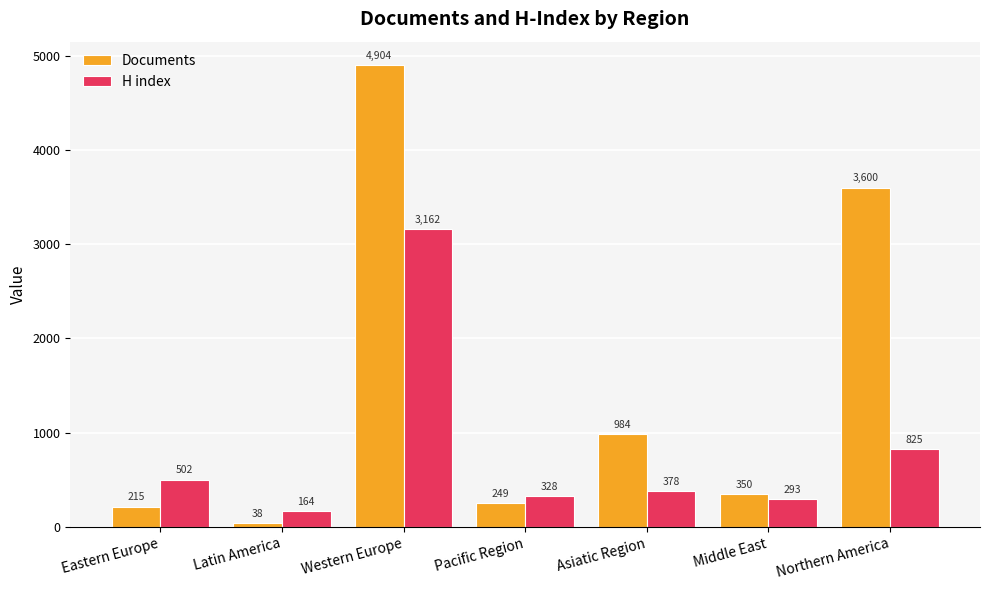

List the series in order of their peak value, highest first.

Documents, H index